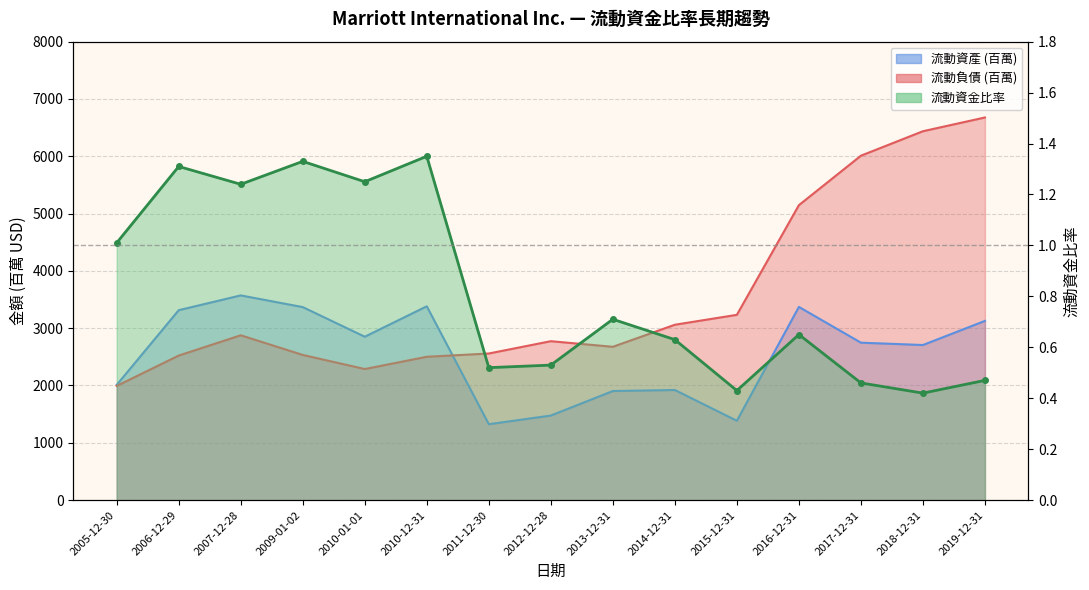

Between 2010-01-01 and 2018-12-31, which series saw the biggest shift?

流動負債 (十億)